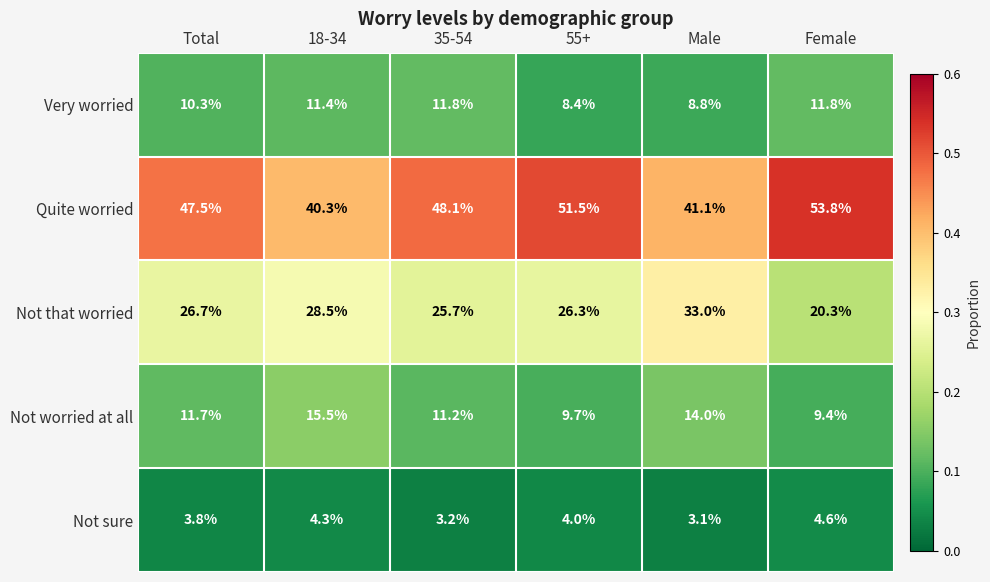

At Female, list the series in order from smallest to largest.

Not sure, Not worried at all, Very worried, Not that worried, Quite worried